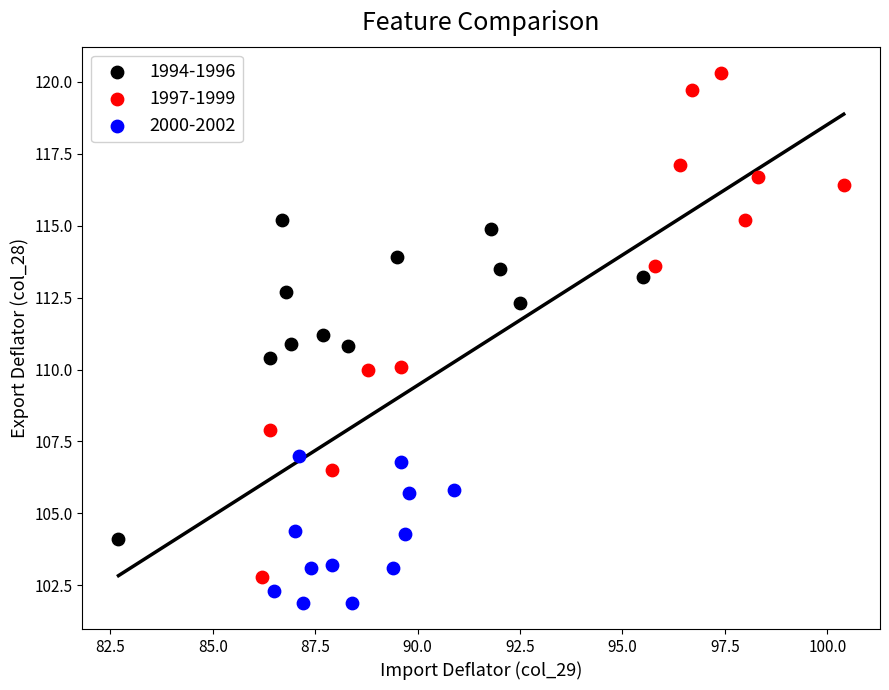

Which series contains the highest Y value?

1997-1999